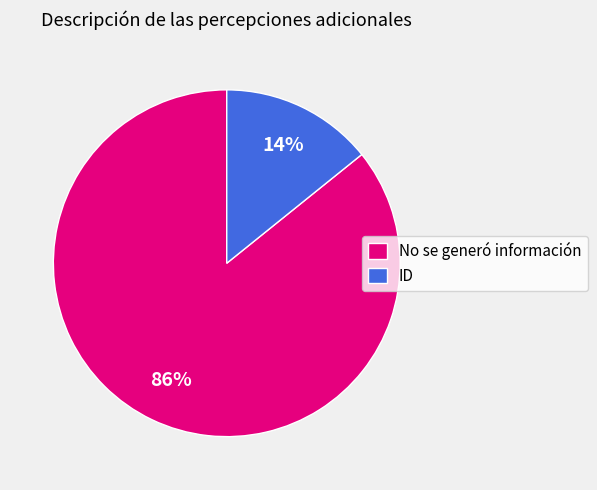

Does ID account for over 50% of the chart?

No